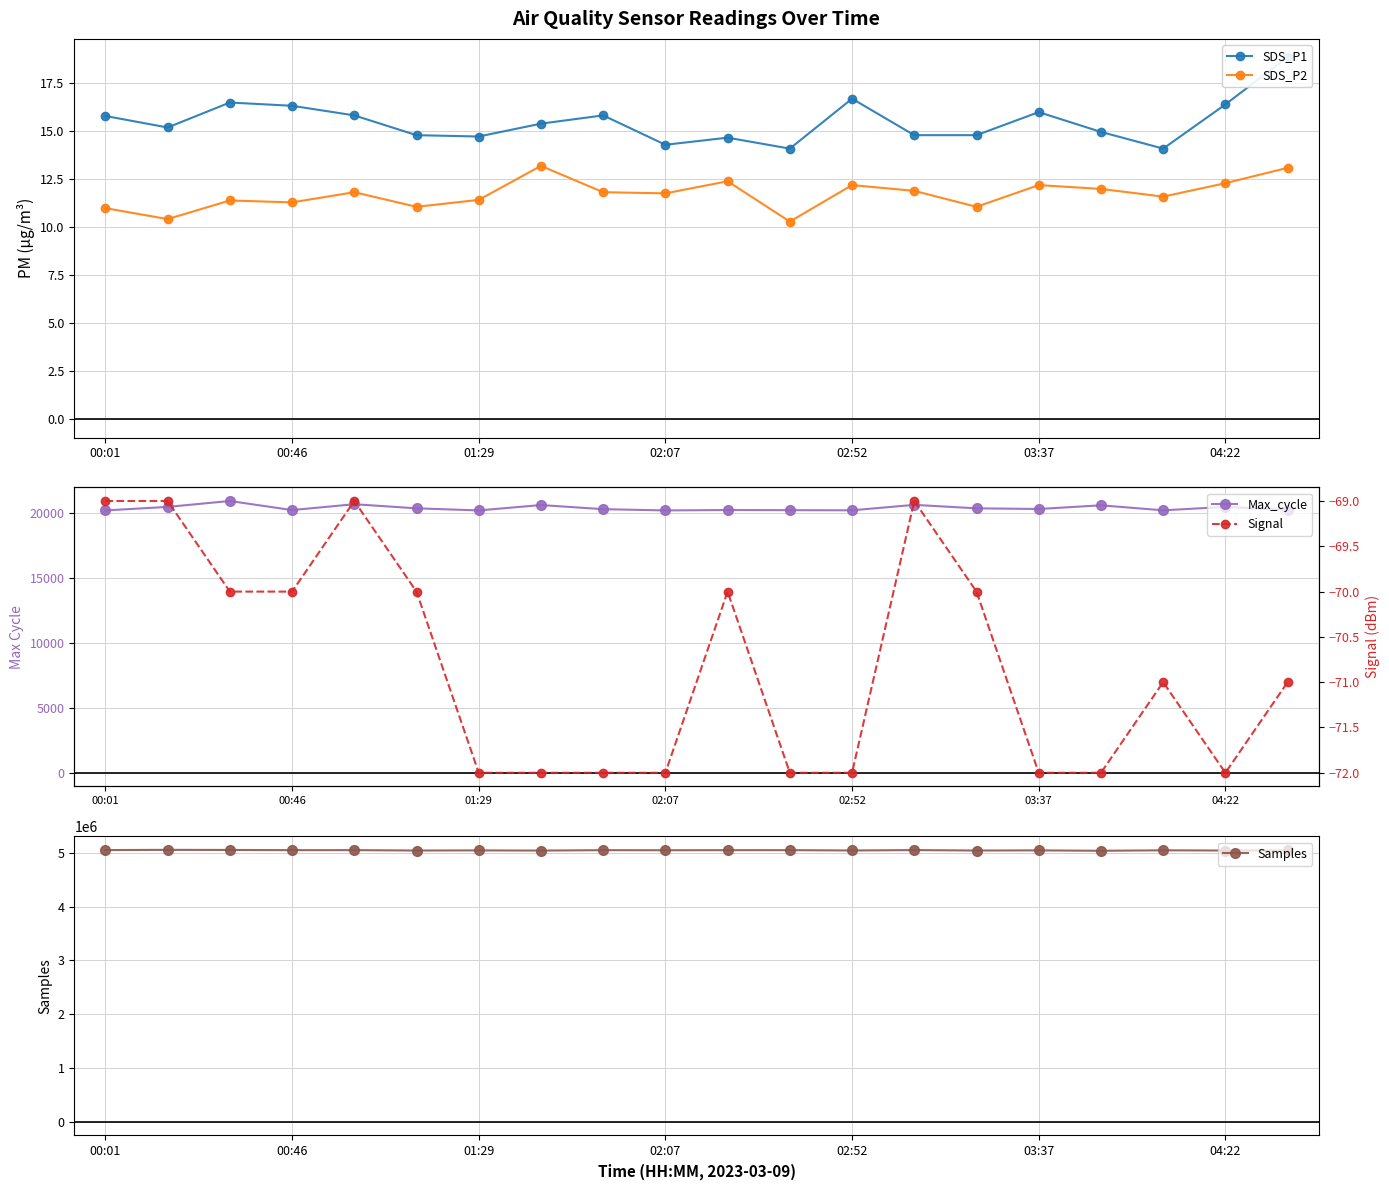

True or false: Max_cycle and Samples intersect in this chart.

False